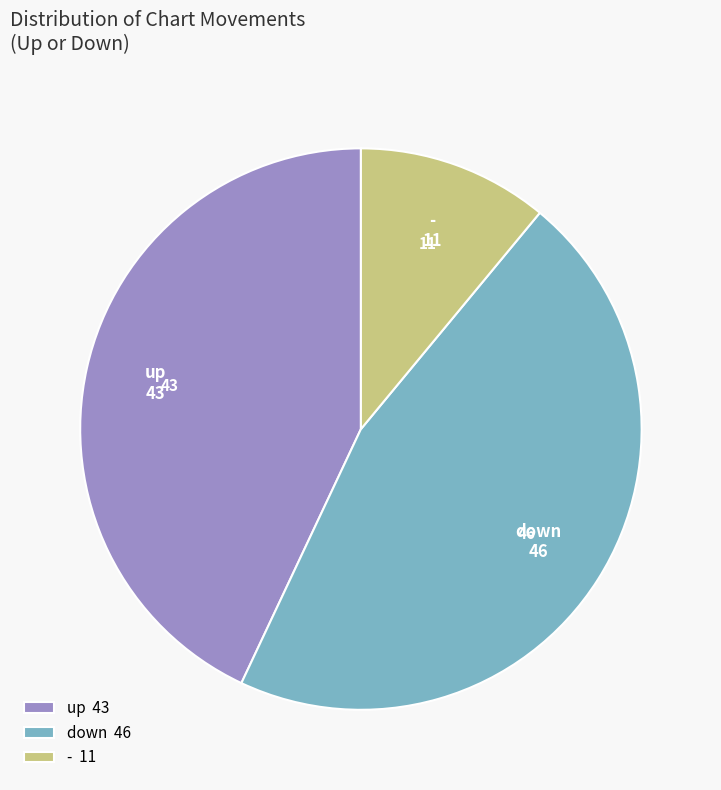

The up slice represents 43% of the pie. True or false?

True